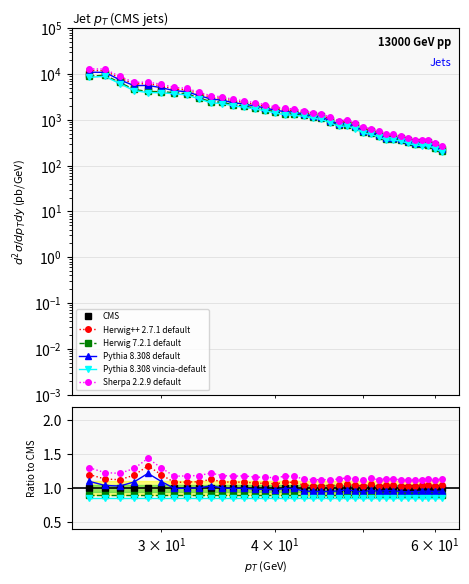

True or false: CMS and Pythia 8.308 vincia-default cross at least once.

False